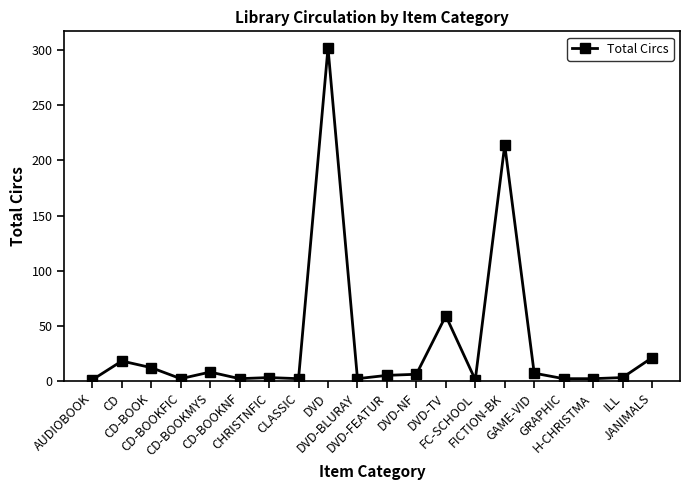

What is the difference between the second highest and minimum values?

213